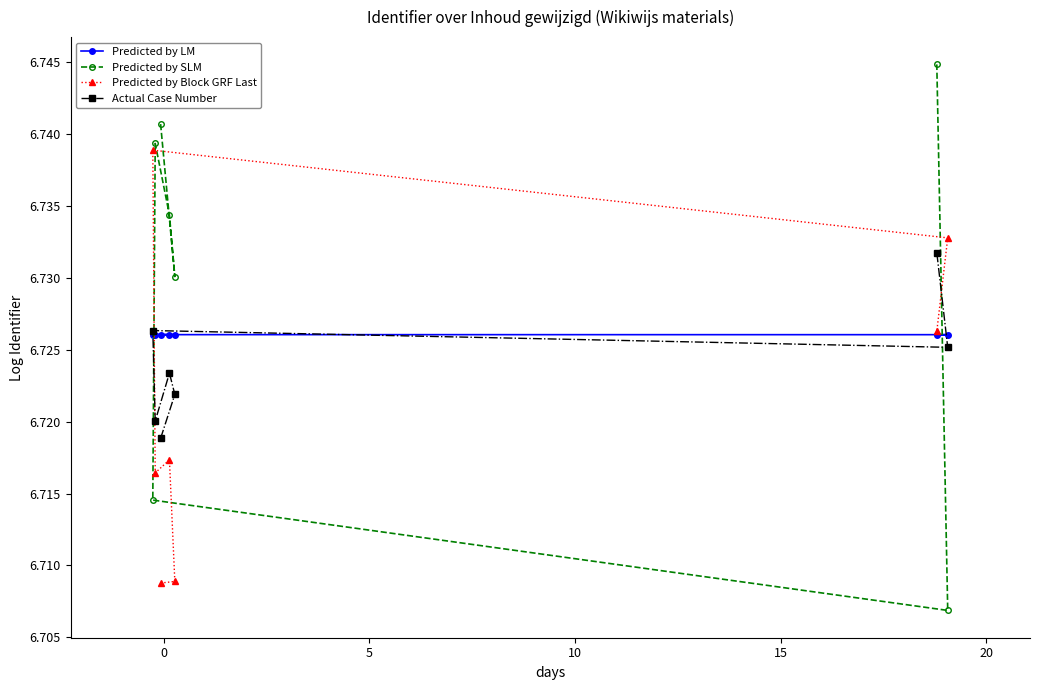

Which series has the largest total across all categories?

Predicted by SLM